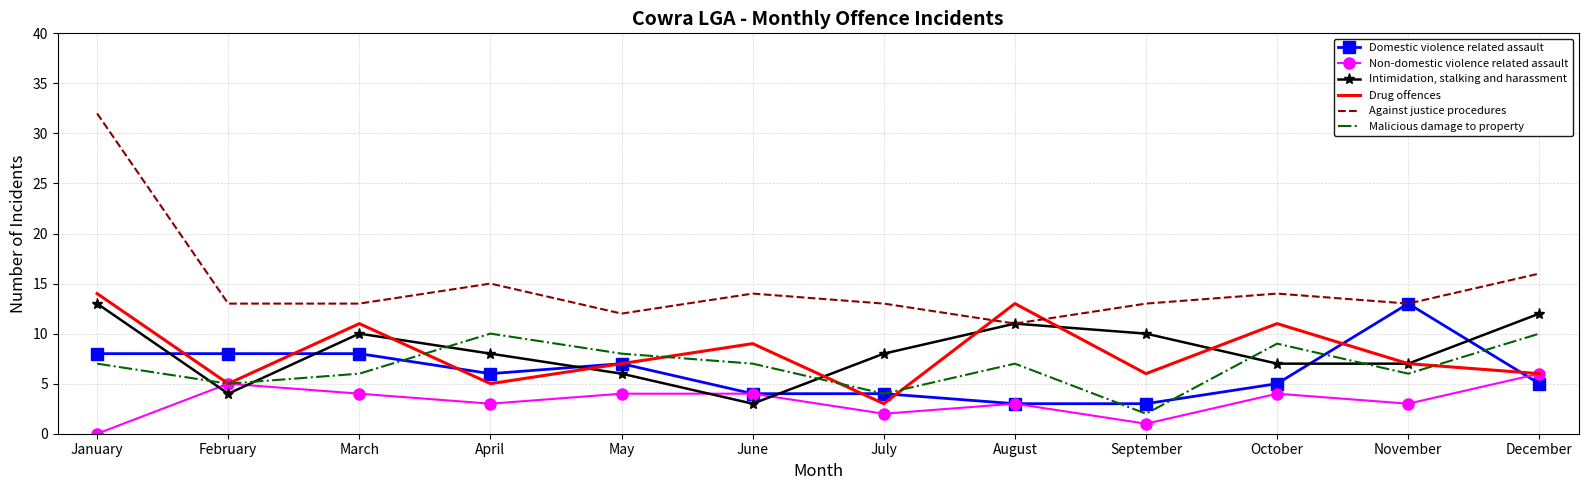

Reading left to right, transcribe all the data shown in this chart.

Domestic violence related assault: 8	8	8	6	7	4	4	3	3	5	13	5
Non-domestic violence related assault: 0	5	4	3	4	4	2	3	1	4	3	6
Intimidation, stalking and harassment: 13	4	10	8	6	3	8	11	10	7	7	12
Drug offences: 14	5	11	5	7	9	3	13	6	11	7	6
Against justice procedures: 32	13	13	15	12	14	13	11	13	14	13	16
Malicious damage to property: 7	5	6	10	8	7	4	7	2	9	6	10